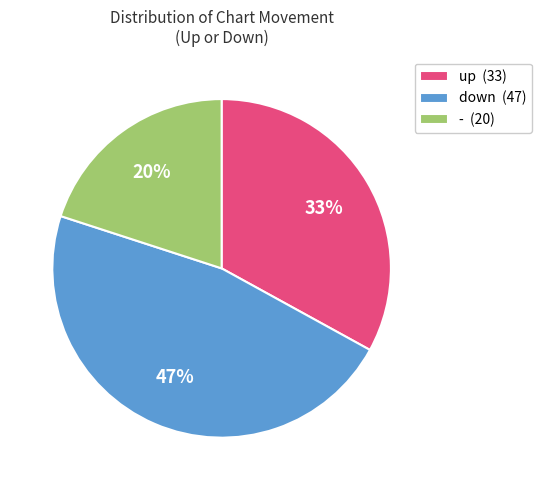

Does any single category account for the majority?

No